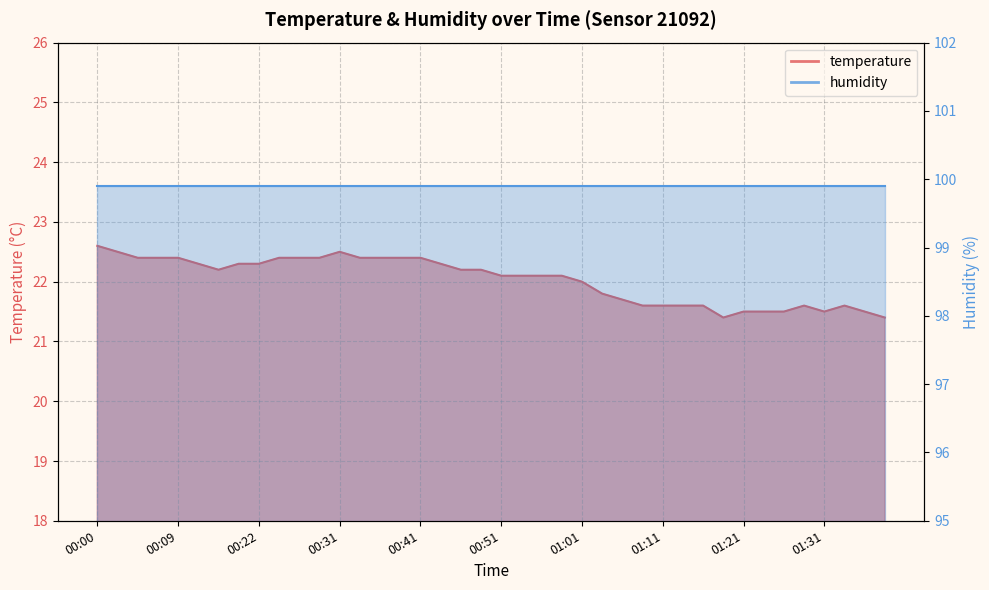

What is the ratio of the value at 00:39 to the value at 00:05?

1.0